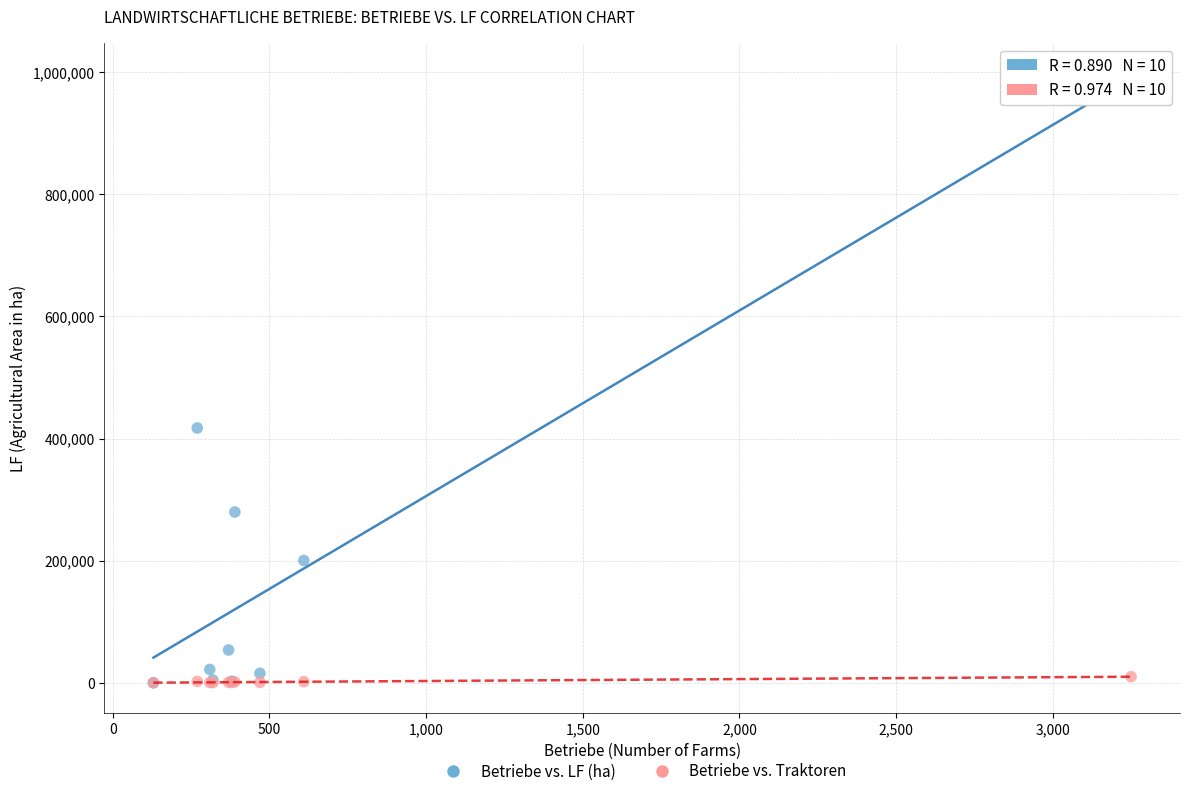

Which series contains the highest Y value?

Betriebe vs. LF (ha)